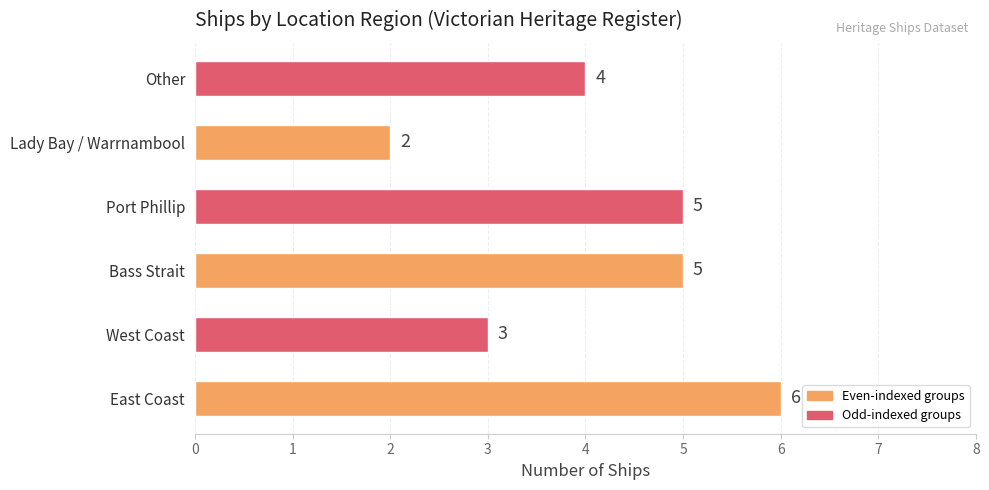

At which label is the value closest to 4?

Other